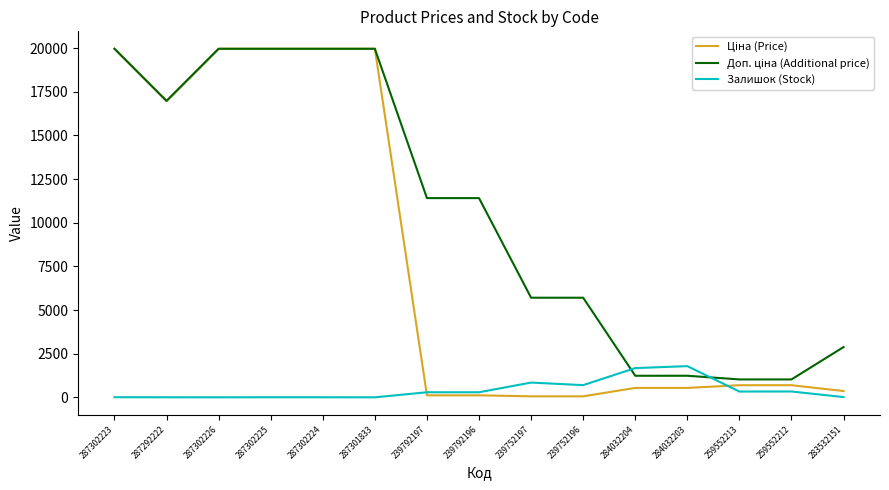

What is the total value across all series at 259552212?

2052.3